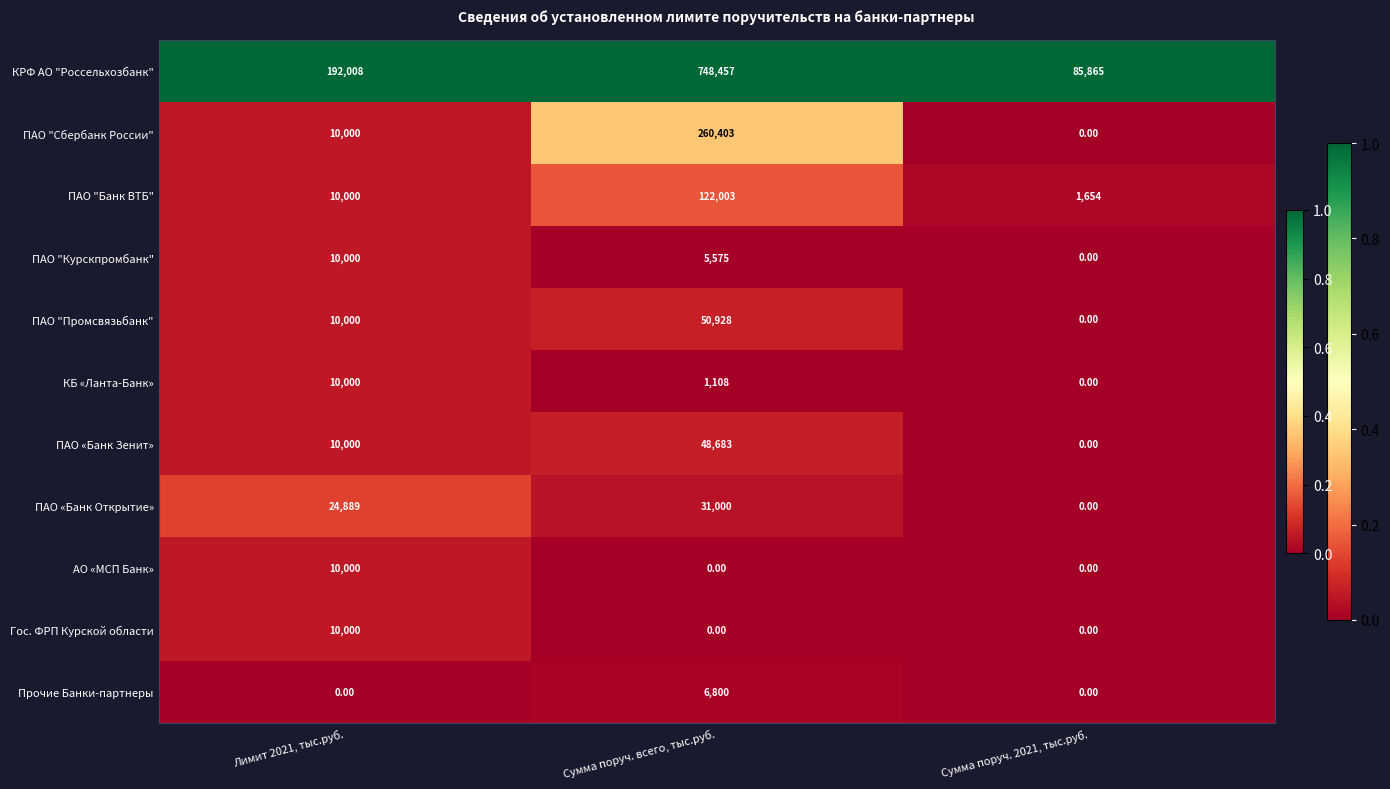

What is the average value of the ПАО "Банк ВТБ" series?

44552